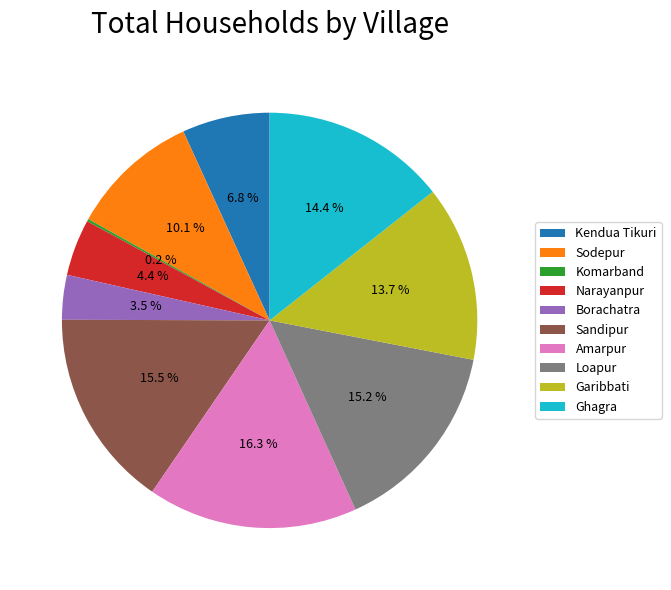

Which category has the biggest portion of the pie?

Amarpur